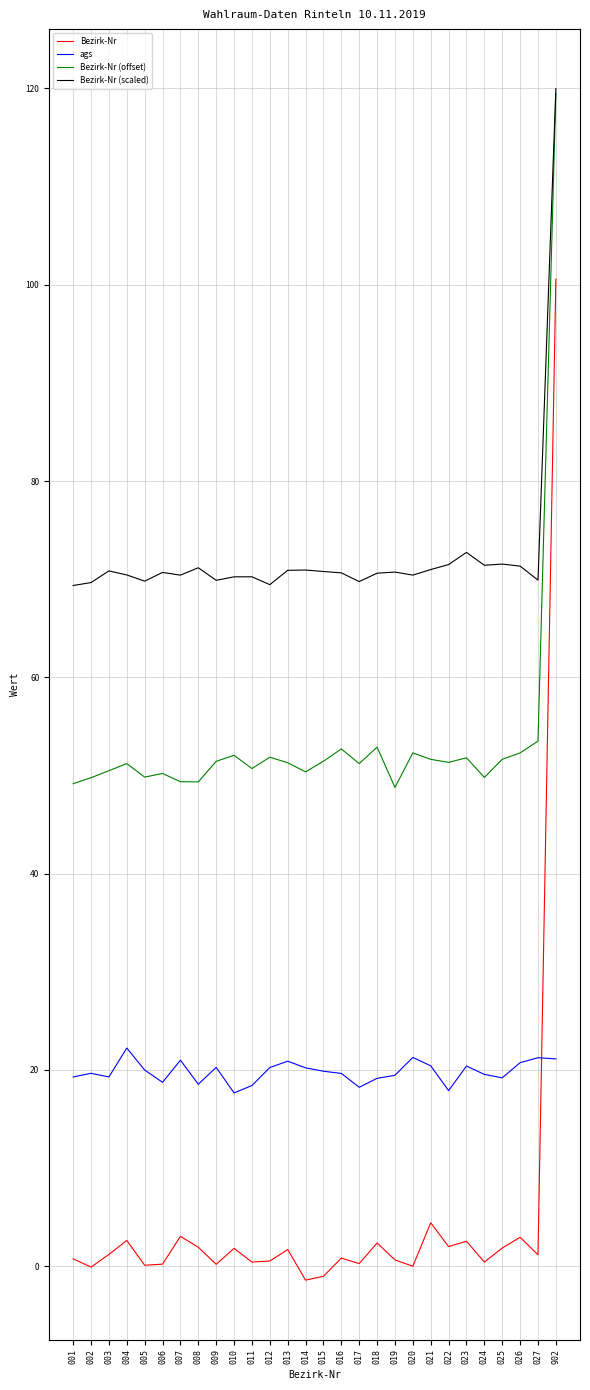

What is the difference between the ags values at 014 and 006?

1.5